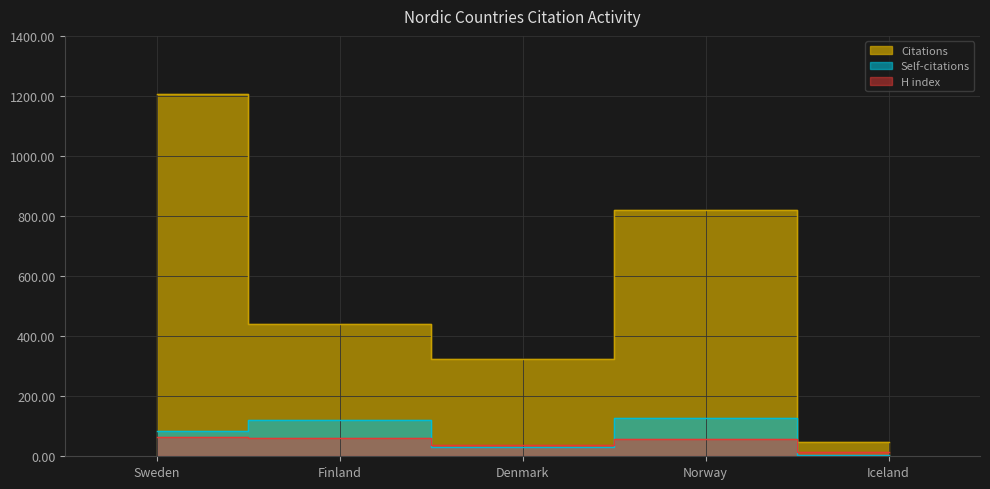

Where is the first local maximum for Citations?

Norway